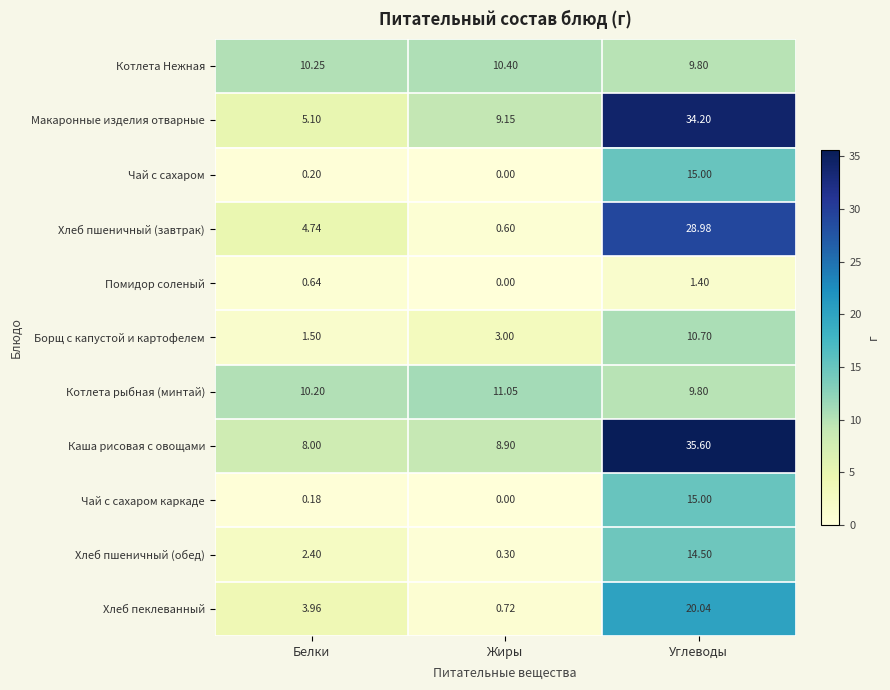

At which label does Котлета Нежная reach its peak?

Жиры